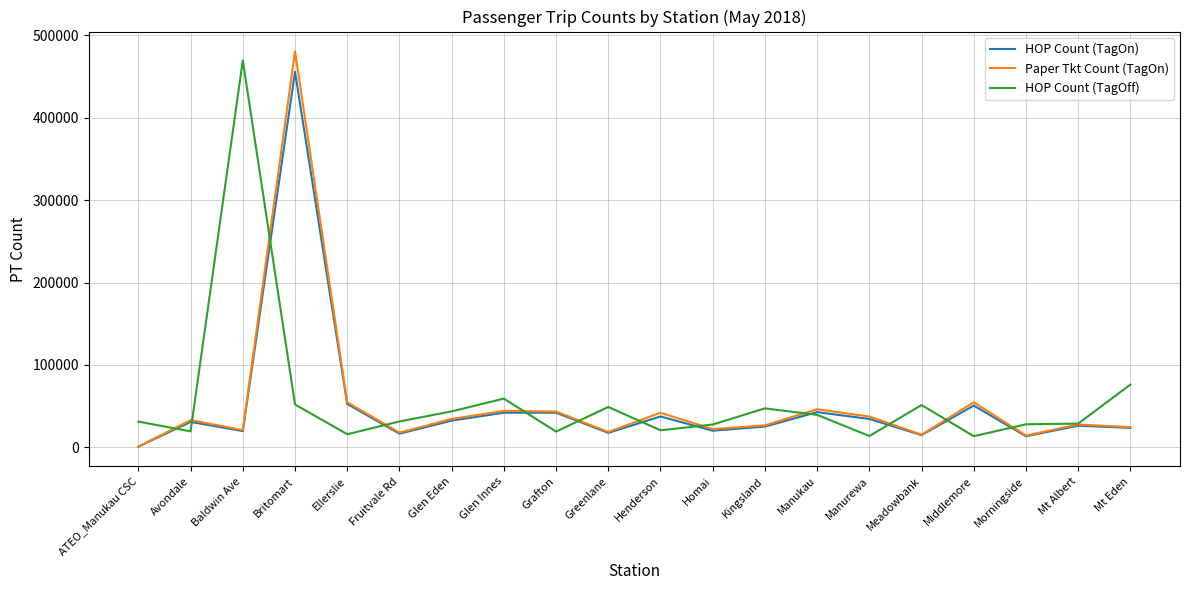

What value does the HOP Count (TagOn) series have at Baldwin Ave?

19724